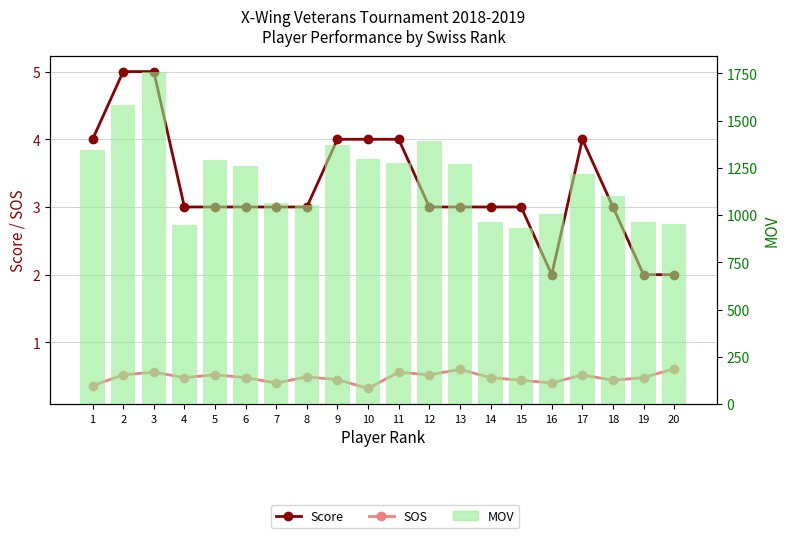

Is the value of SOS at 8 greater than the value of Score at 20?

No